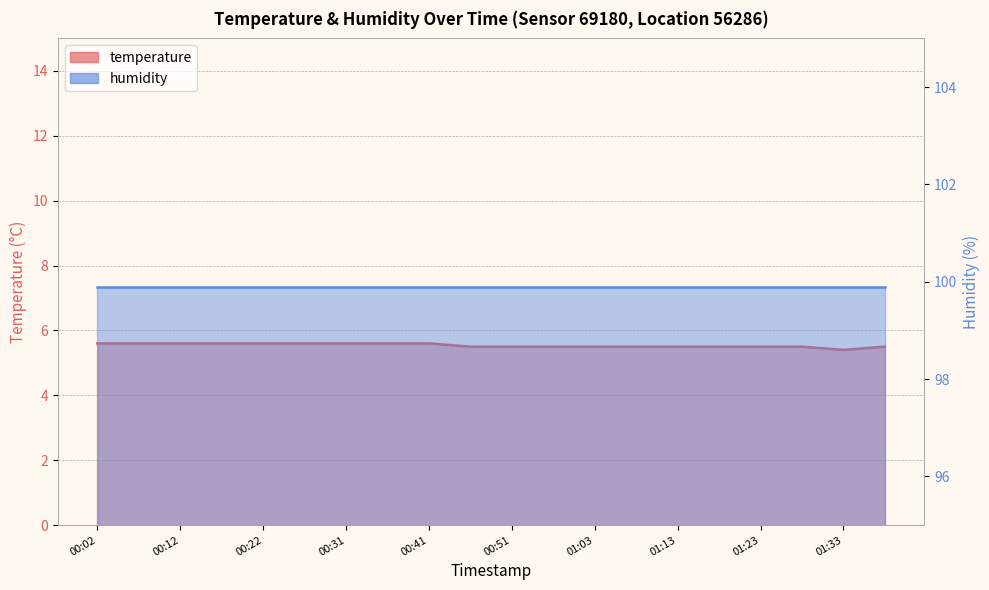

Between 01:08 and 00:12, which is larger?

00:12